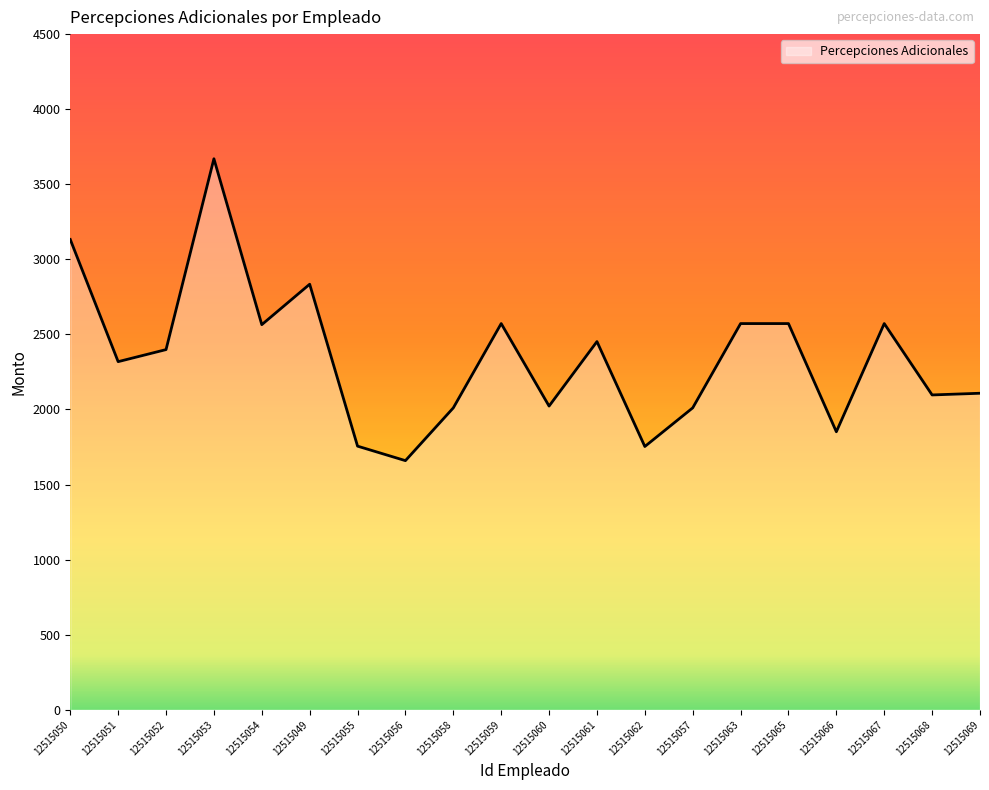

What is the difference between the maximum and minimum values?

2010.4